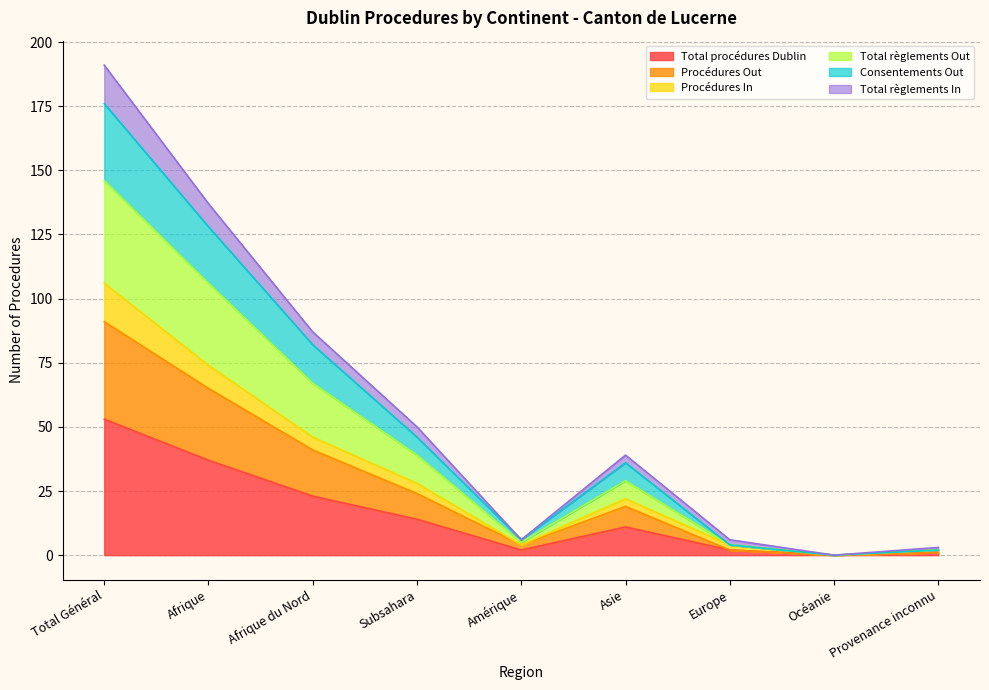

True or false: Total procédures Dublin and Consentements Out intersect in this chart.

False